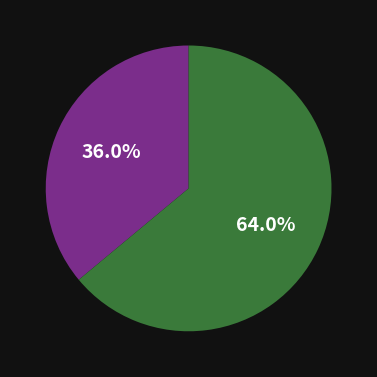

How many segments does this pie chart have?

2